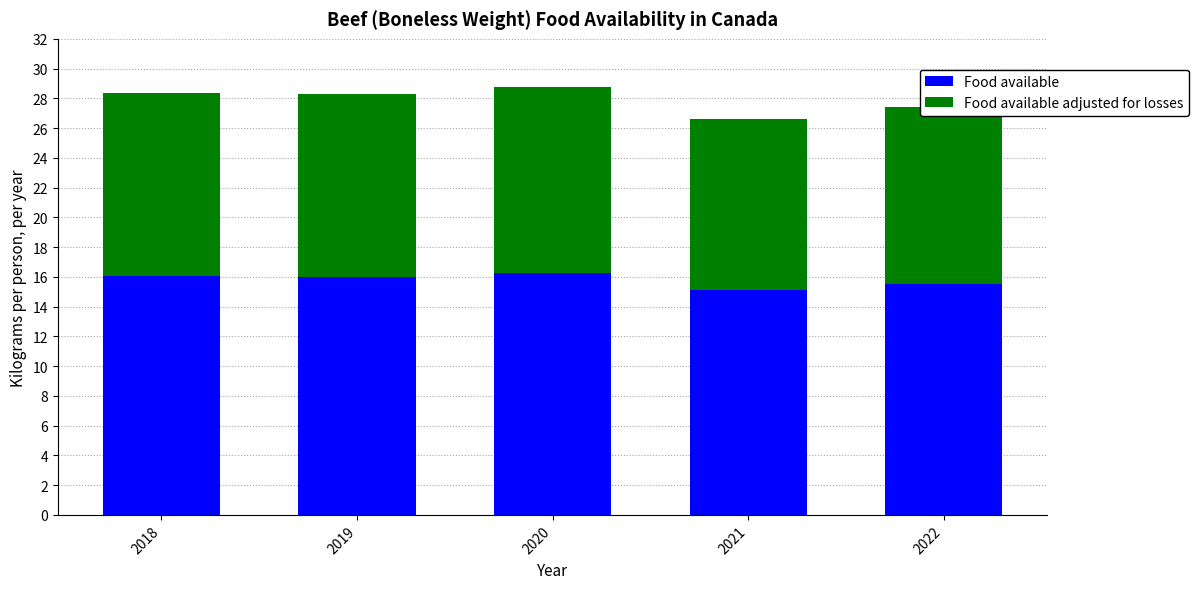

What is the sum of all Food available values?

79.0